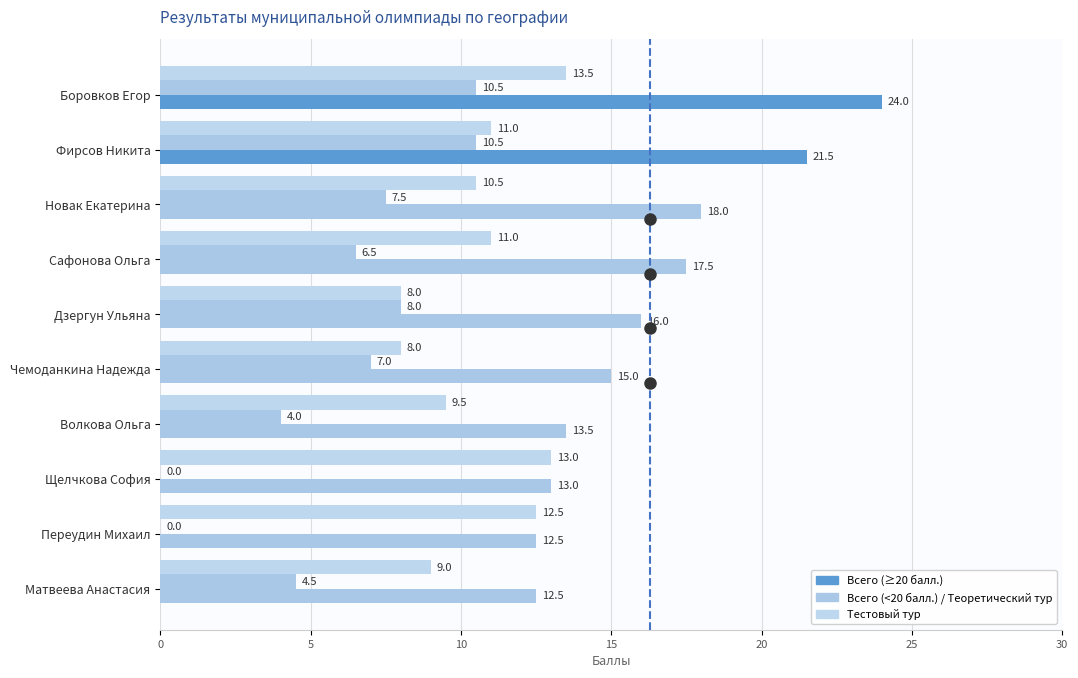

What is the value of the Тестовый тур bar at the 10th from the left?

9.0